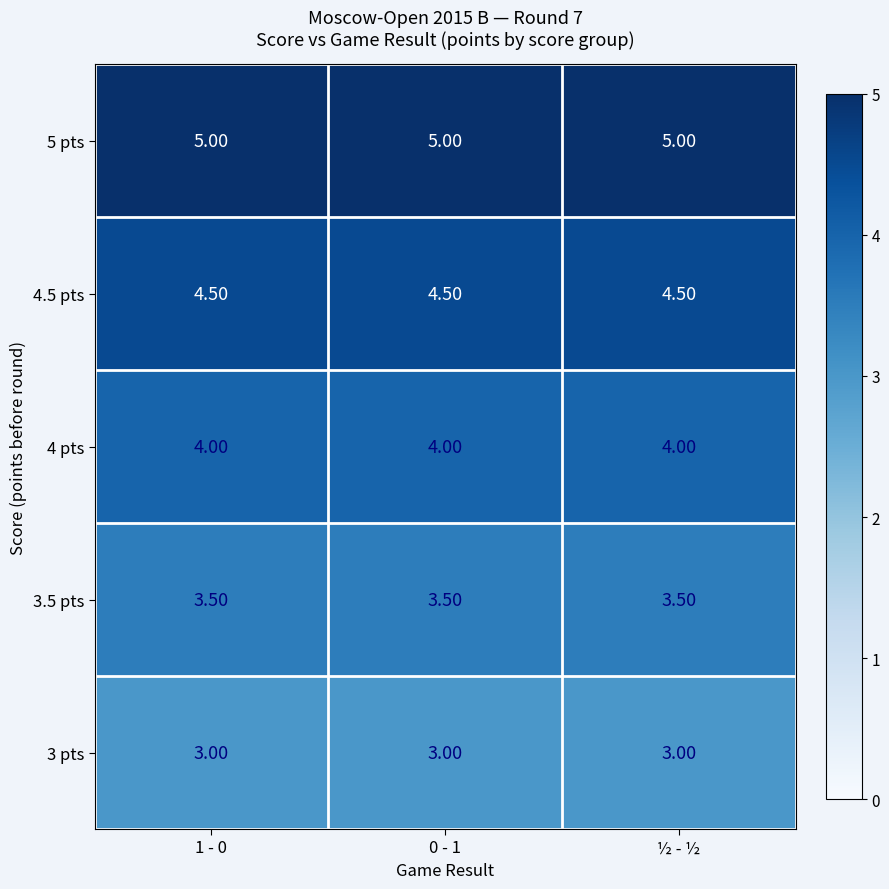

Count the number of data series in this chart.

5